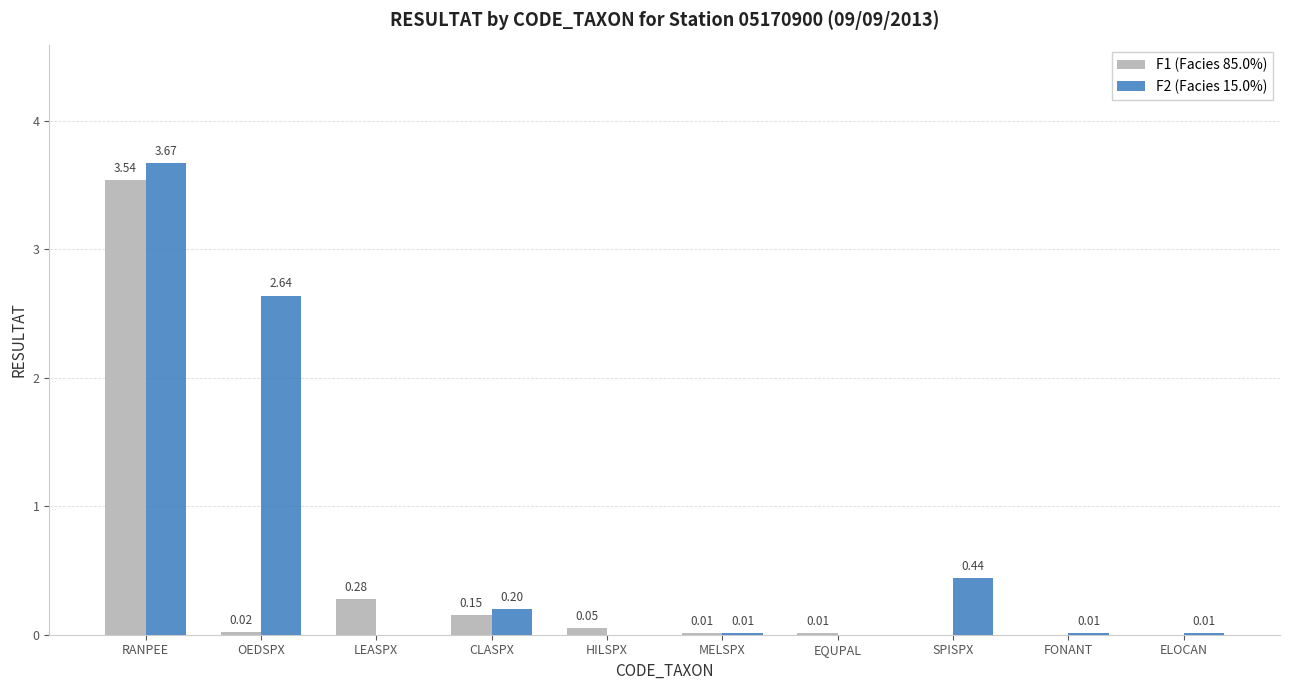

What is the sum of all F1 (Facies 85.0%) values?

4.1